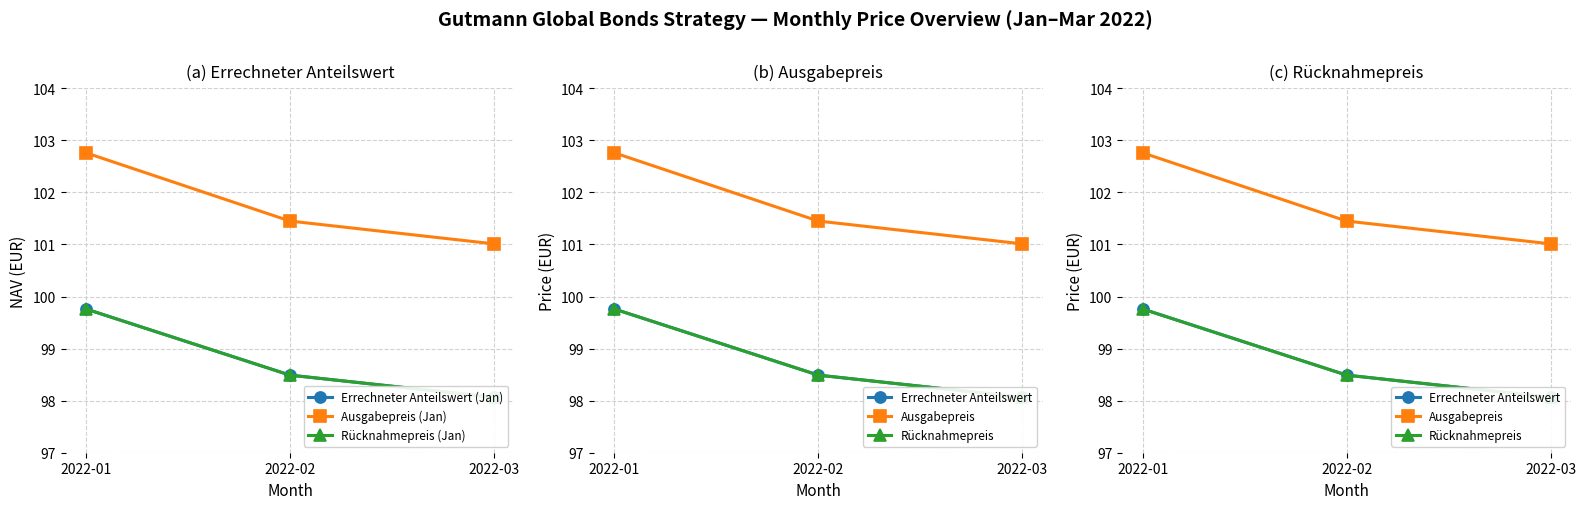

What is the total value across all series at 2022-03?

594.3